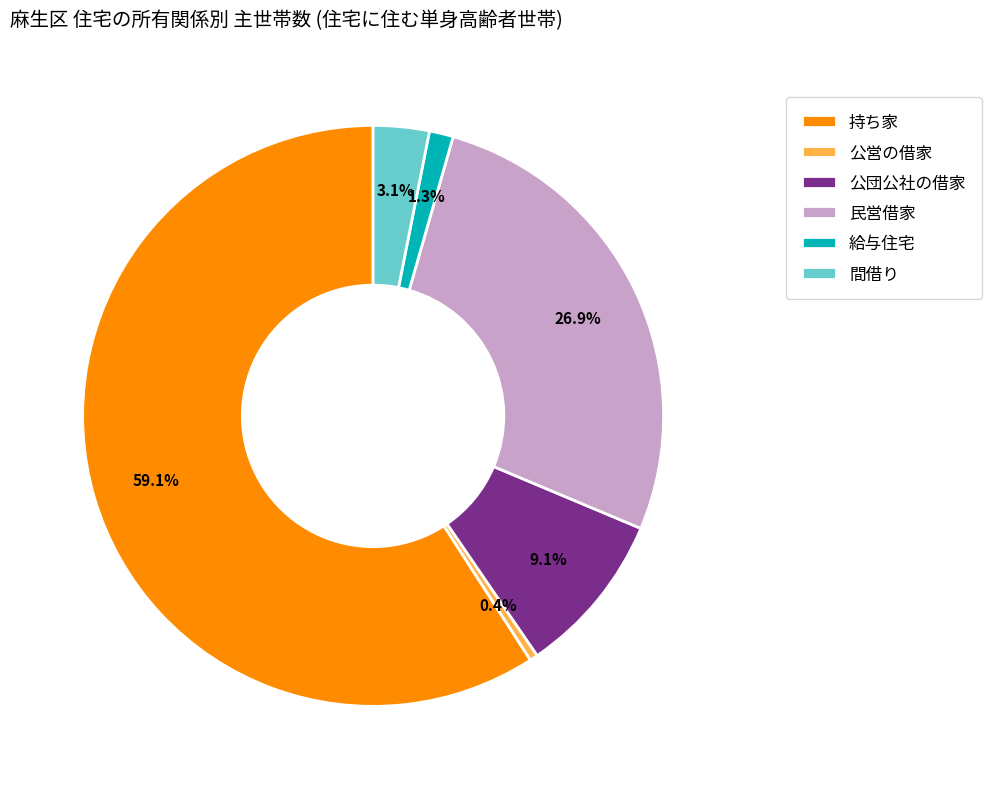

To the nearest percent, what is the difference between the 間借り and 給与住宅 slice percentages?

2%